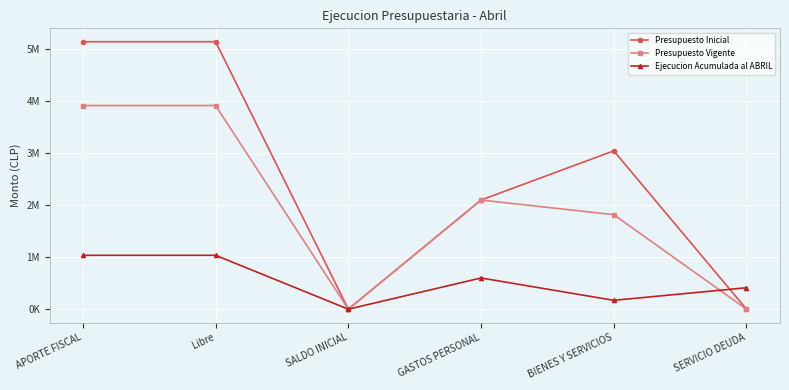

At which label is Presupuesto Vigente closest to 1955933?

GASTOS PERSONAL